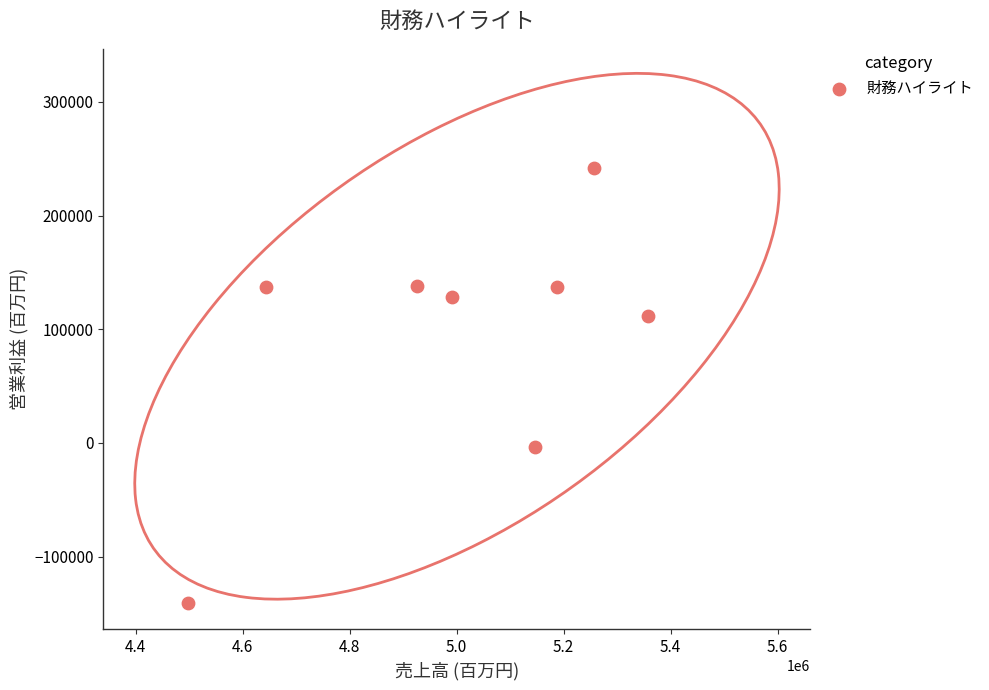

What is the average Y value?

93792